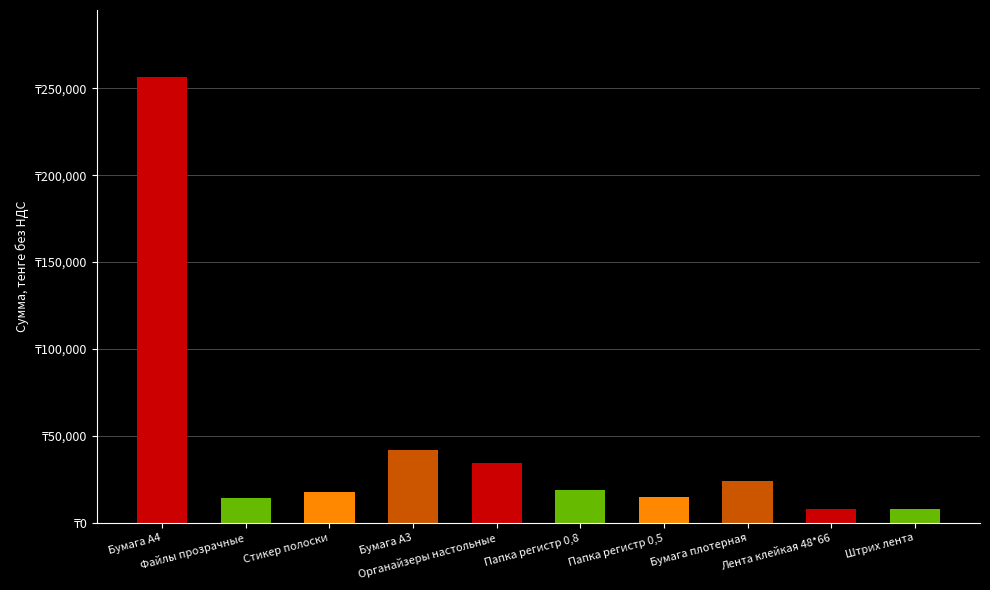

What is the change in value from Файлы прозрачные to Органайзеры настольные?

+20000